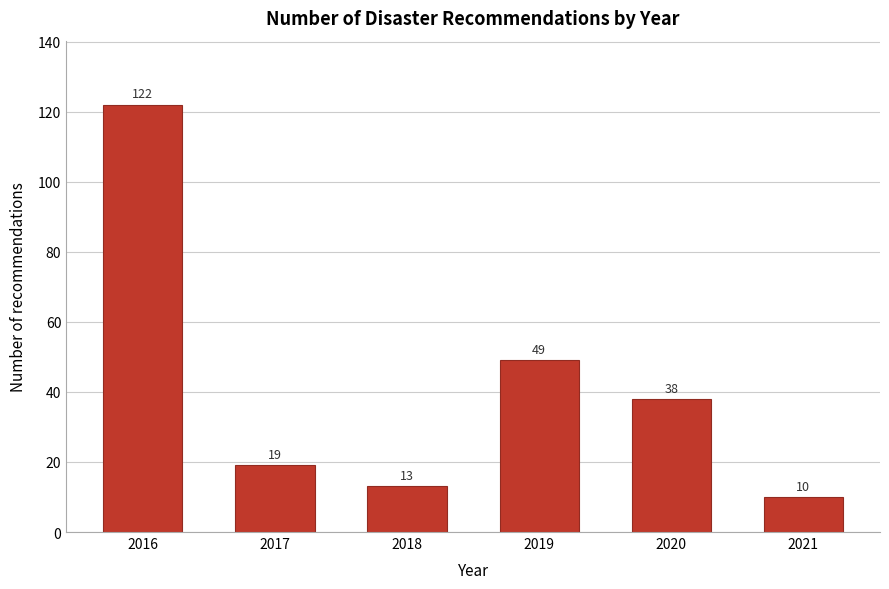

Reading right to left, extract all data points from this chart.

10	38	49	13	19	122